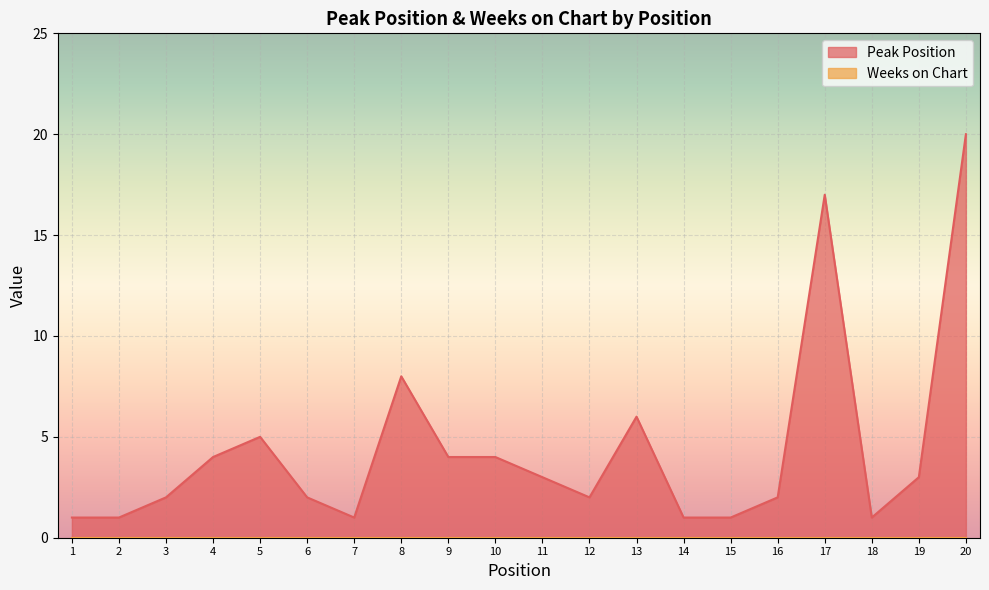

Rank the categories by value from lowest to highest.

1, 2, 7, 14, 15, 18, 3, 6, 12, 16, 11, 19, 4, 9, 10, 5, 13, 8, 17, 20